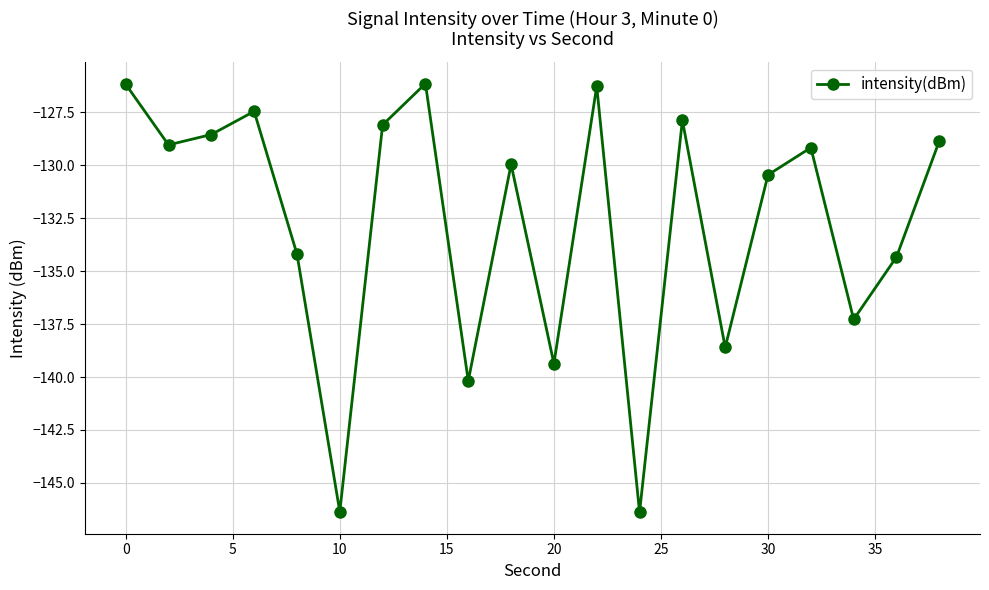

True or false: there are more than 1 points higher than both neighbors.

True